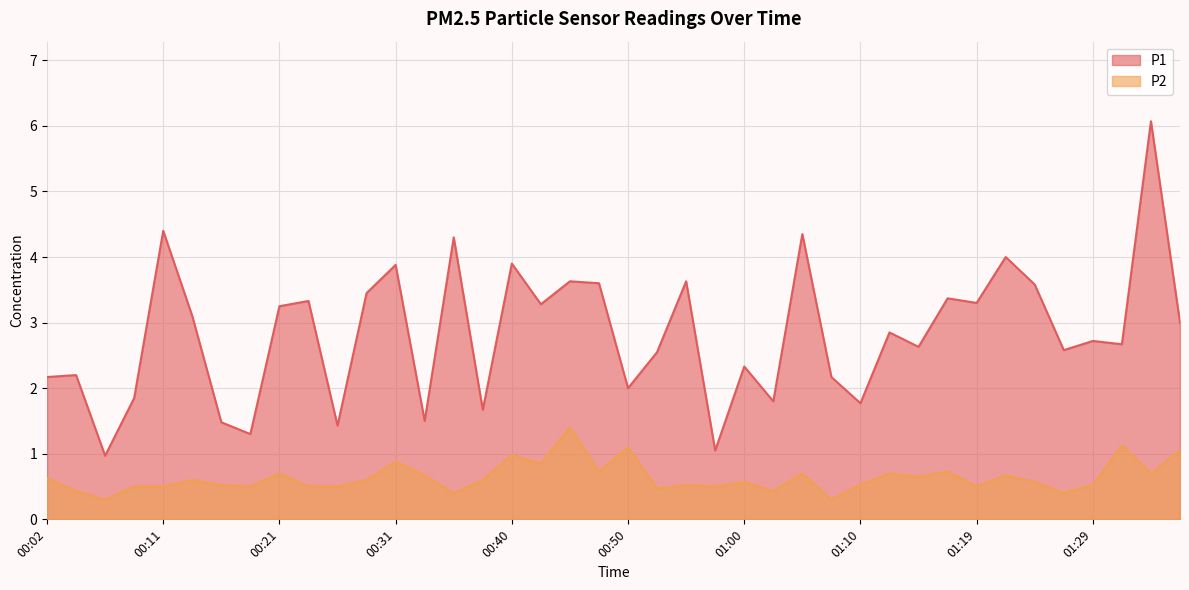

What is the sum of all P1 values?

113.1